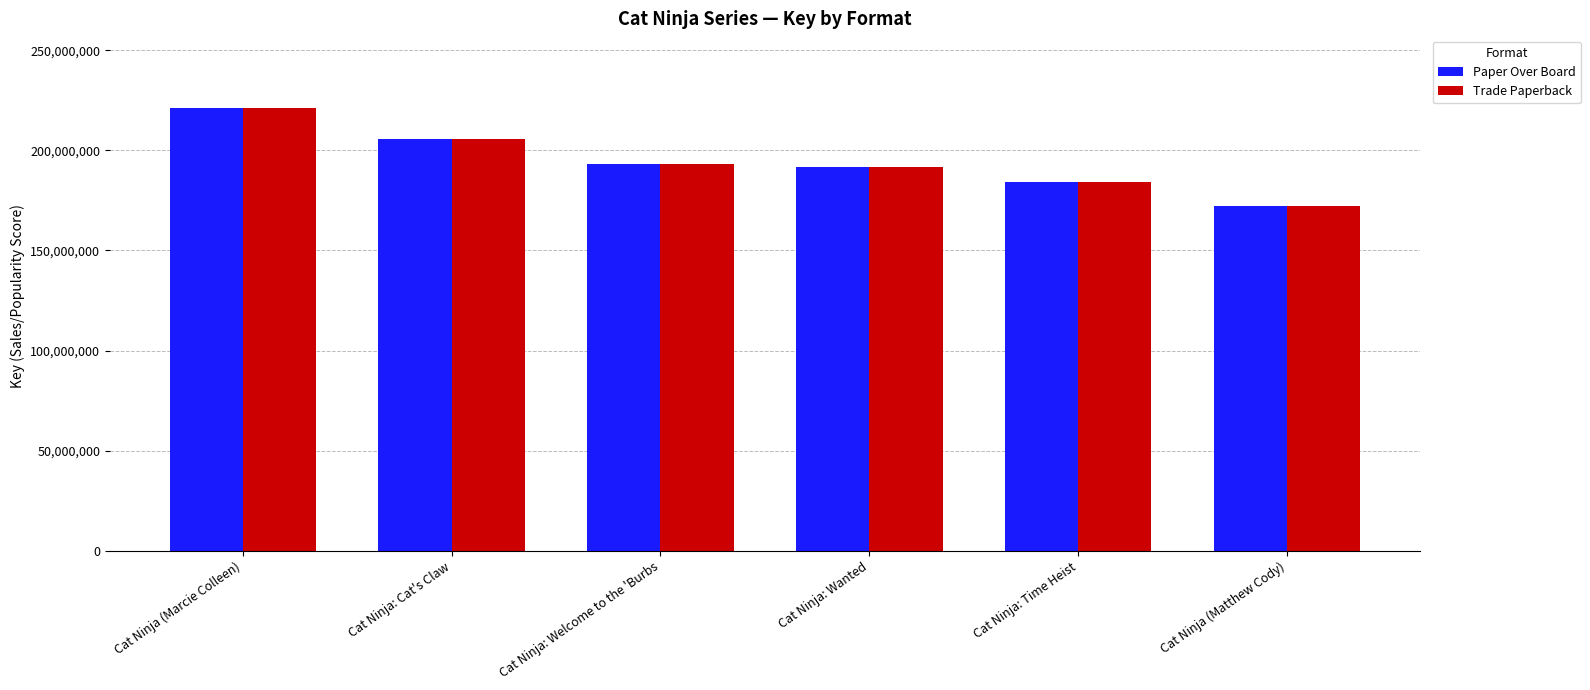

What are all the series names shown in the legend?

Paper Over Board, Trade Paperback